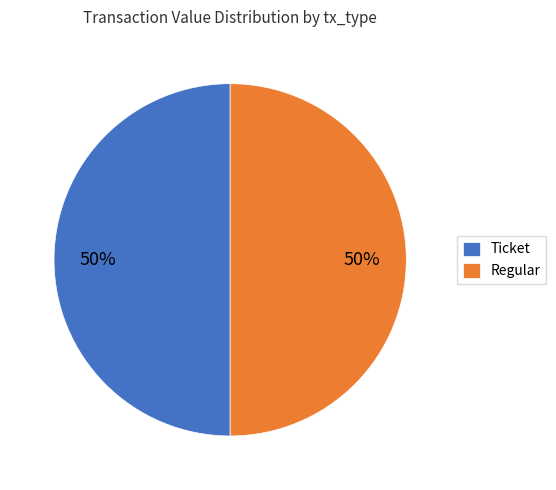

To the nearest percent, what is the difference between the largest and smallest slice percentages?

0%